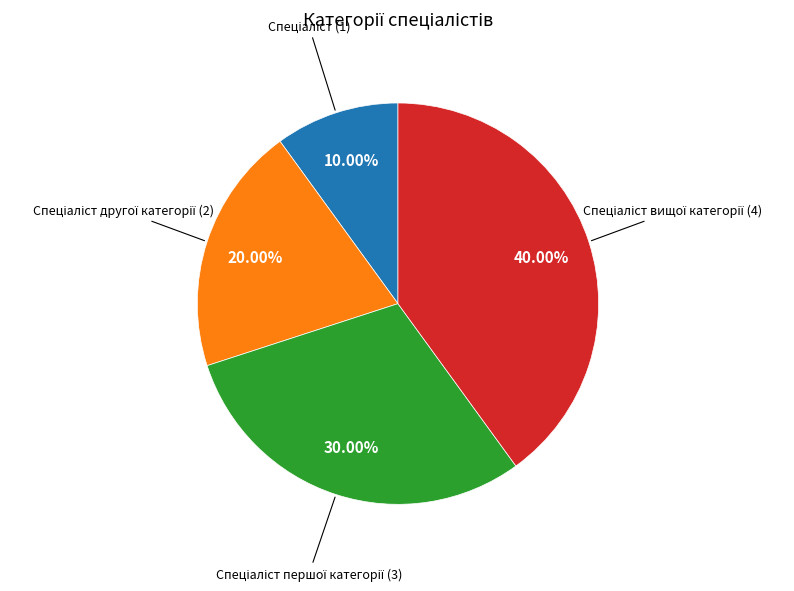

Does any single category account for the majority?

No